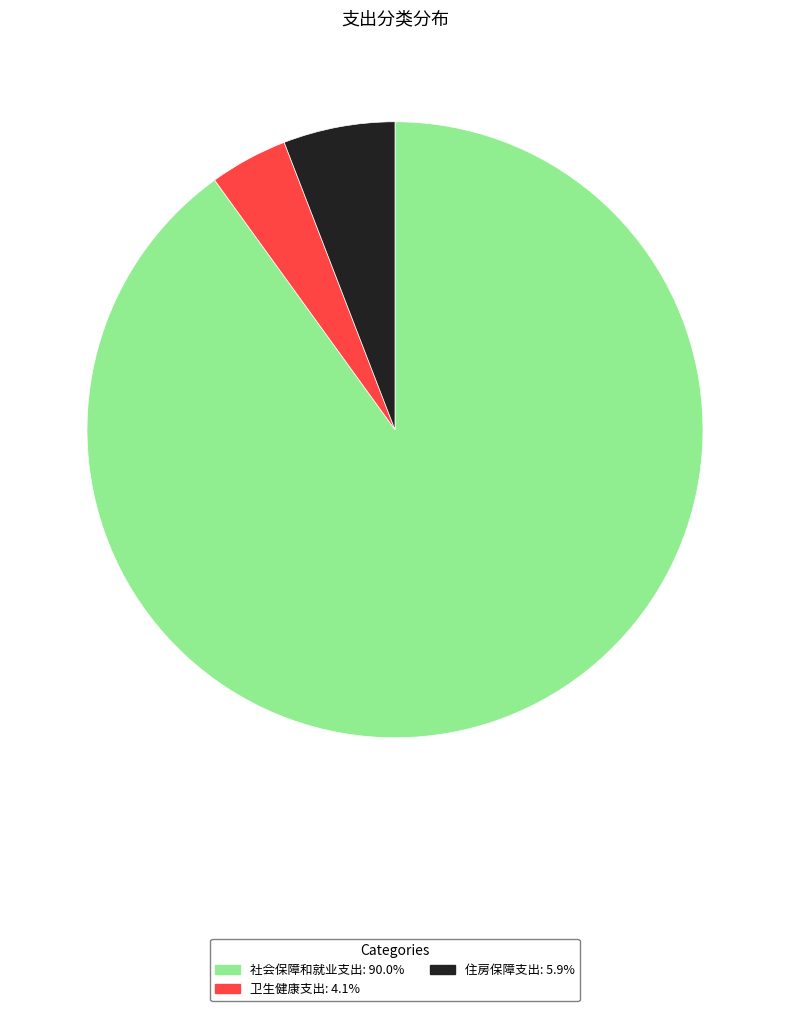

Is the sum of 住房保障支出 and 社会保障和就业支出 greater than half?

Yes